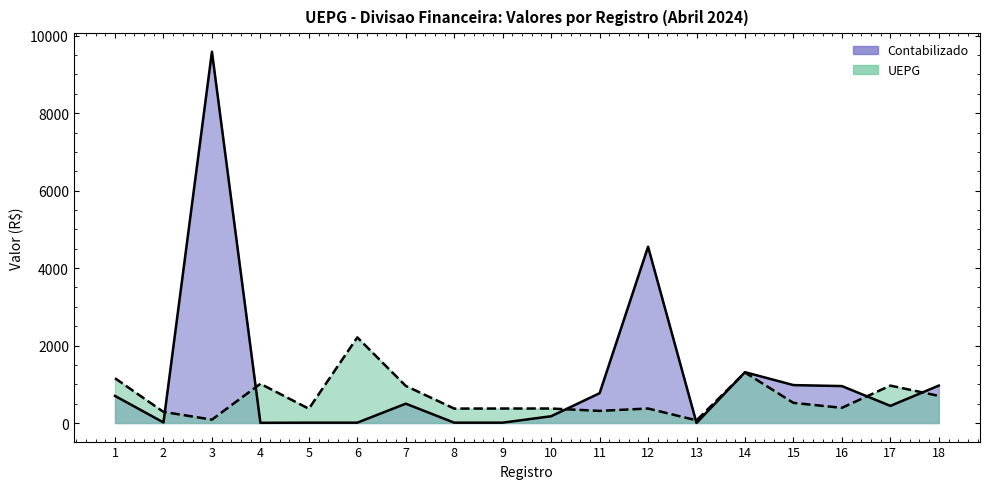

What are all the series names shown in the legend?

Contabilizado, UEPG